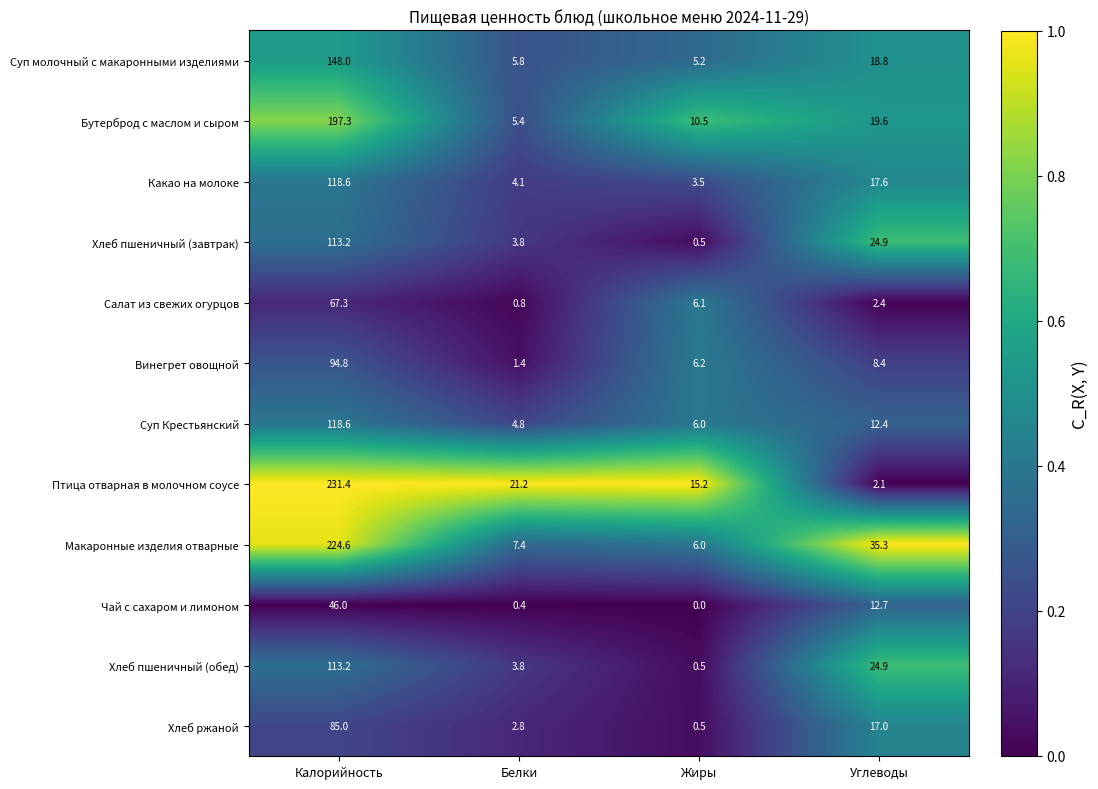

Which label corresponds to the smallest value in the chart?

Жиры